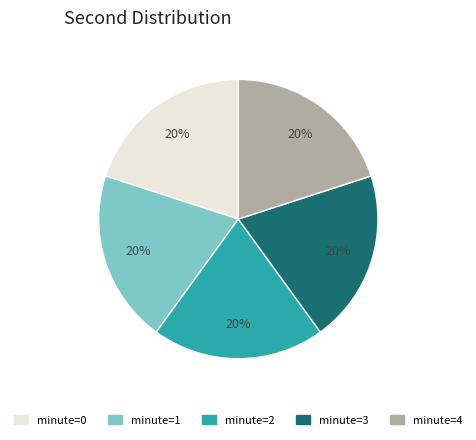

Does any single category account for the majority?

No